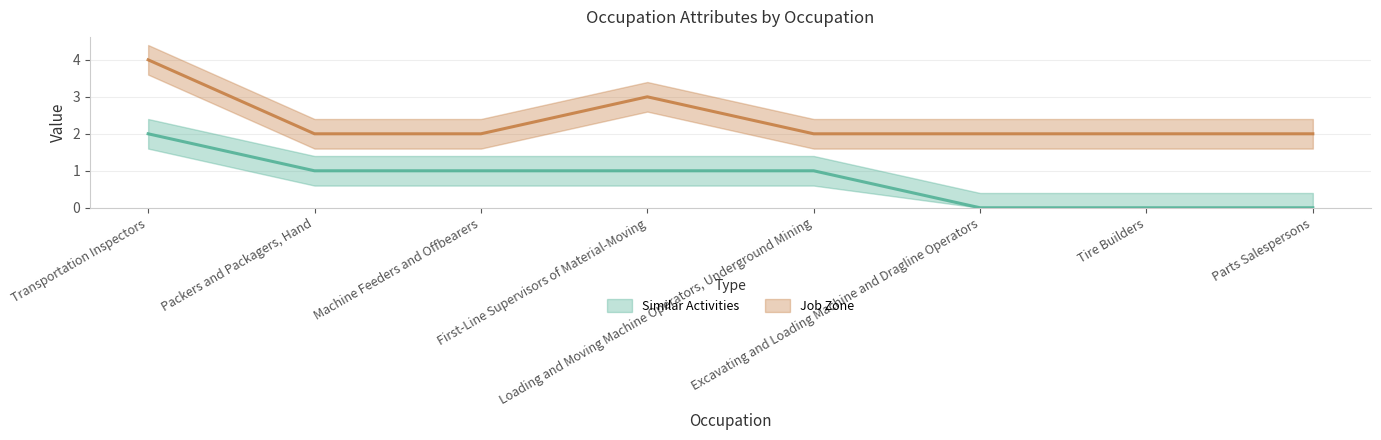

What is the approximate value of Similar Activities at First-Line Supervisors of Material-Moving?

1